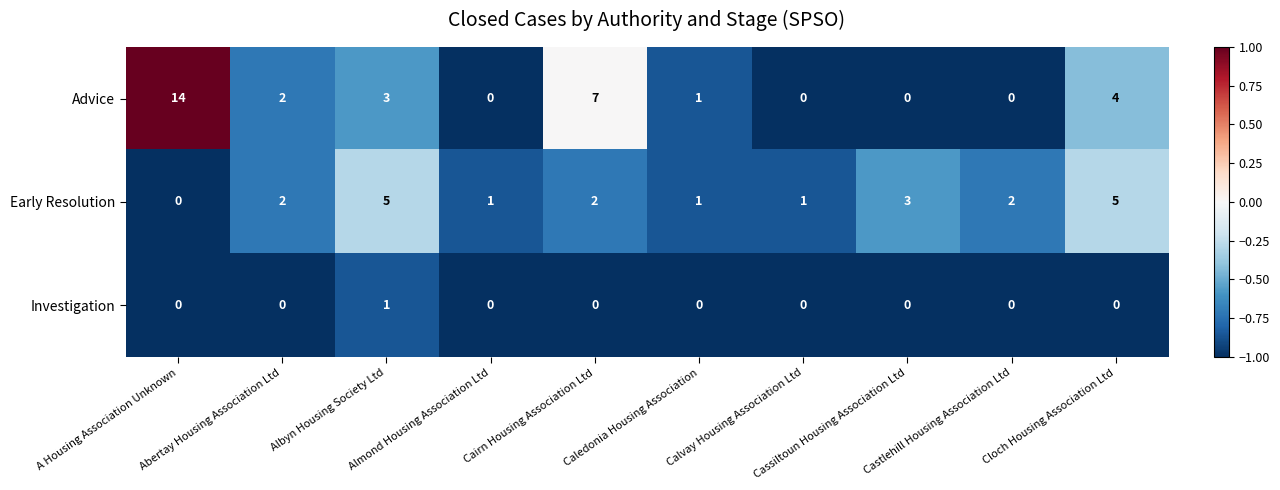

Which series has the largest range (max minus min)?

Advice